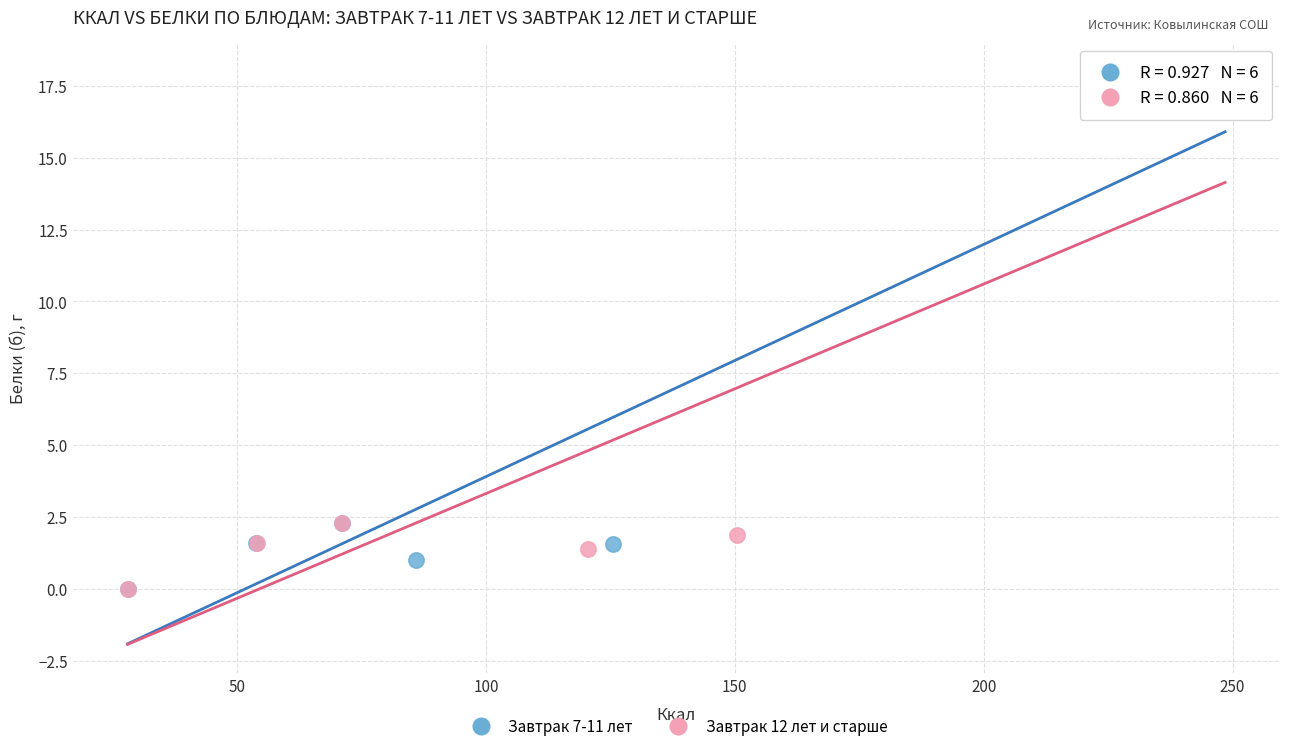

What are all the series names shown in the legend?

Завтрак 7-11 лет, Завтрак 12 лет и старше